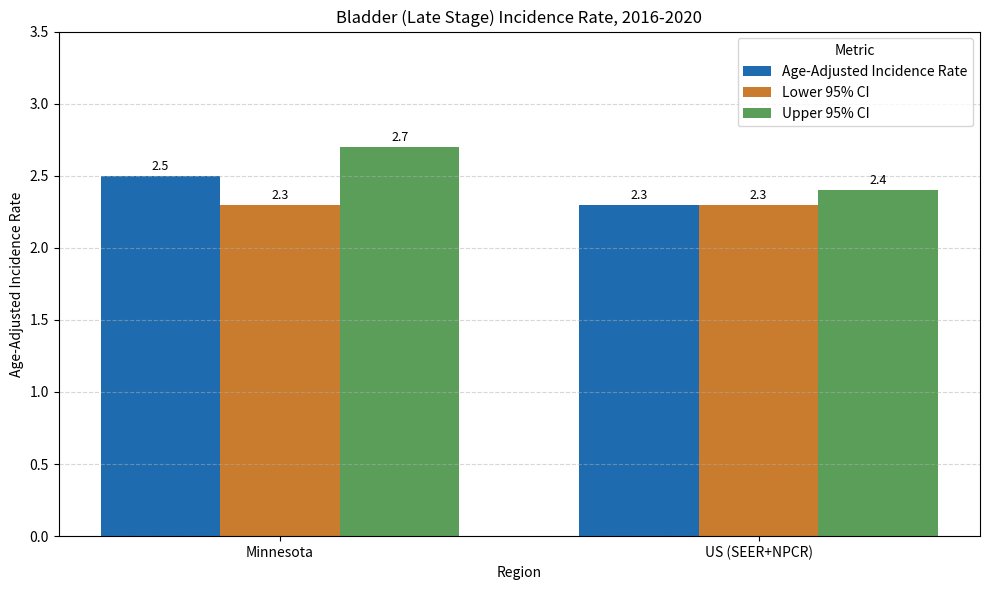

Which series has the largest range (max minus min)?

Upper 95% CI